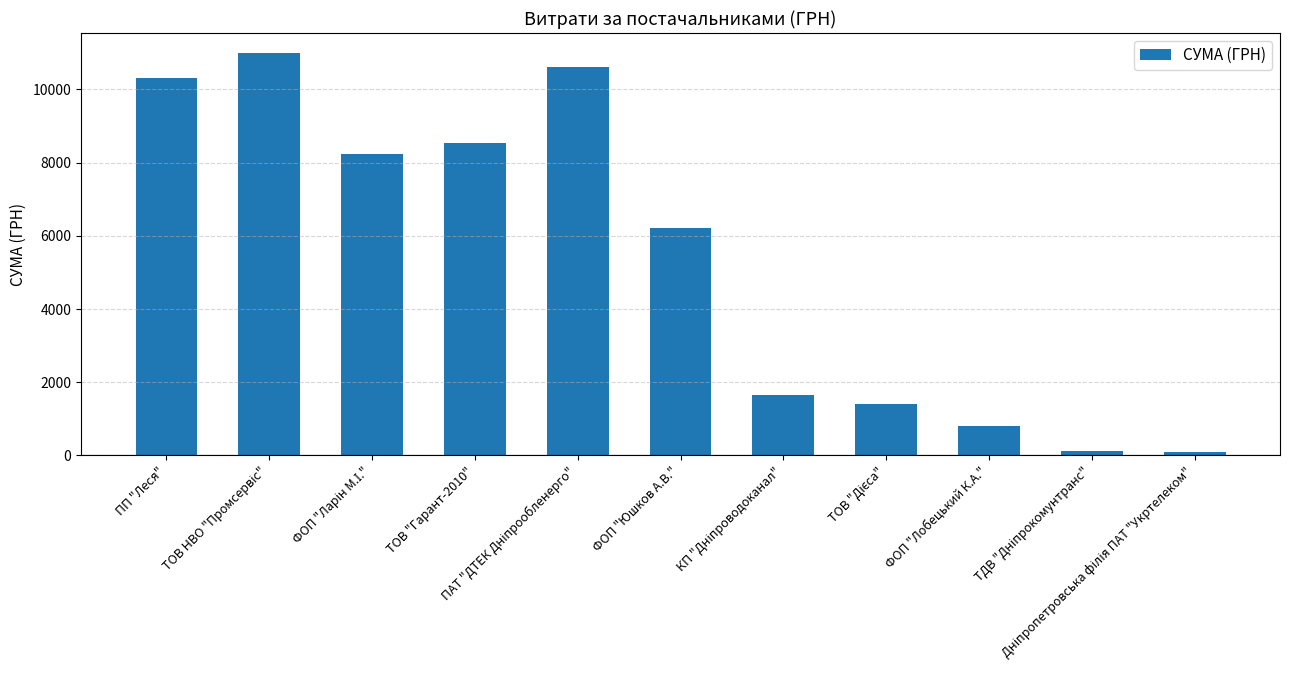

What is the value of the 1st bar from the left?

10322.0